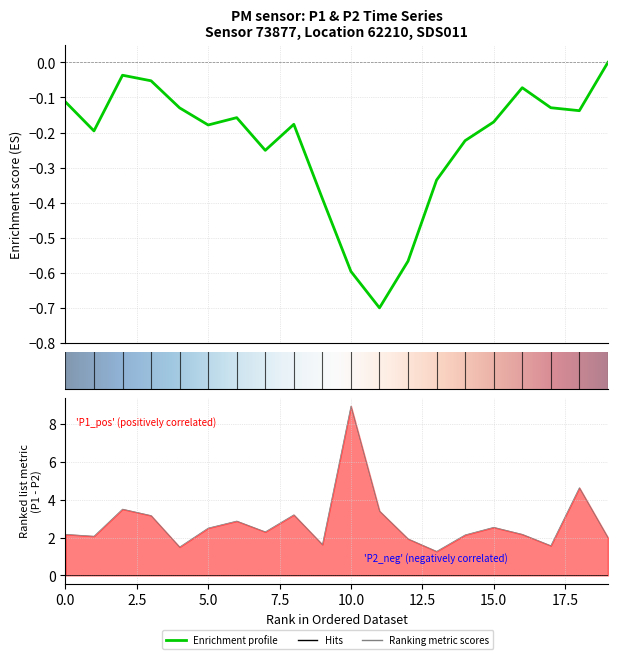

The chart shows a value of 0.7 at 00:36. True or false?

False